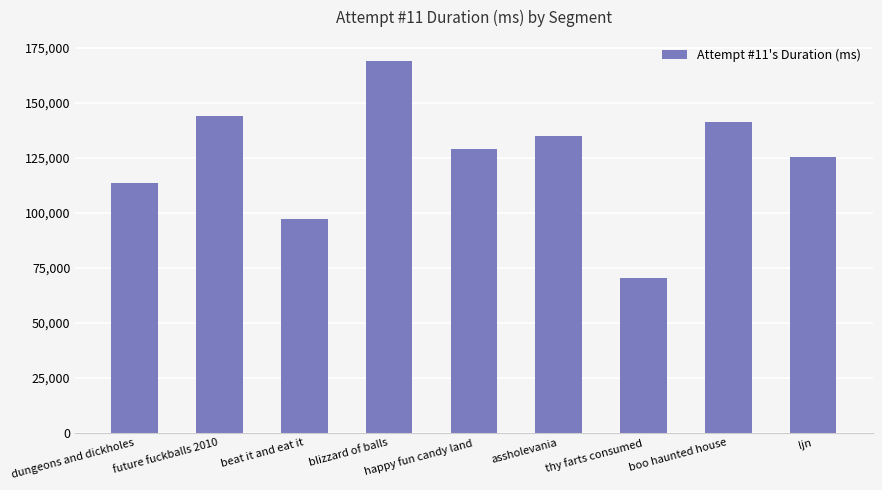

How many data points are less than 129086?

4